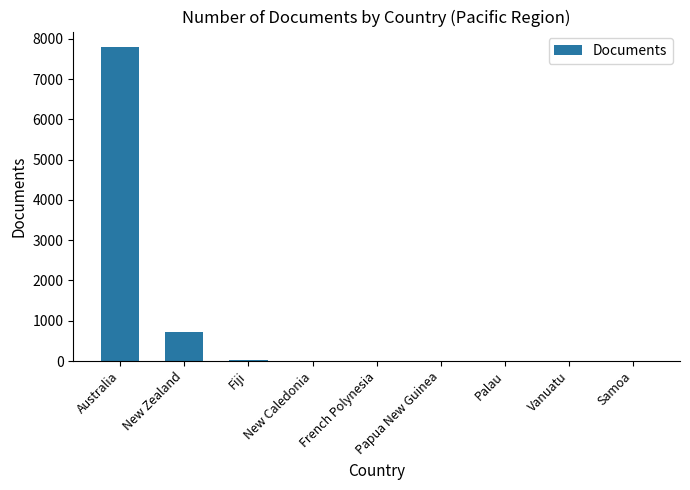

Which label corresponds to the largest value in the chart?

Australia